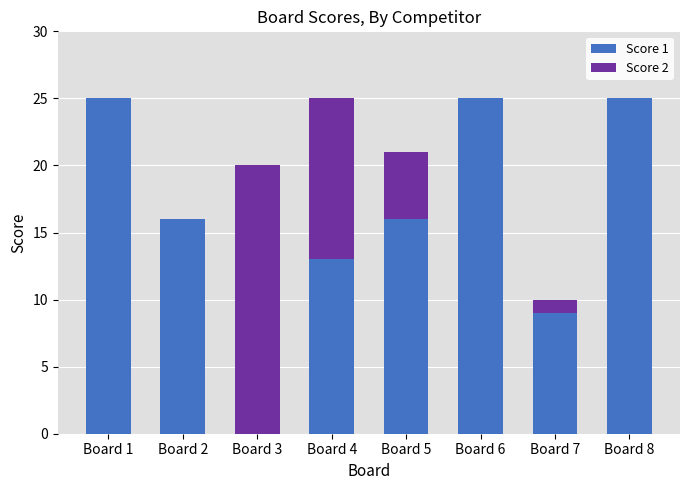

True or false: Score 1 has a value of 25 at Board 1.

True